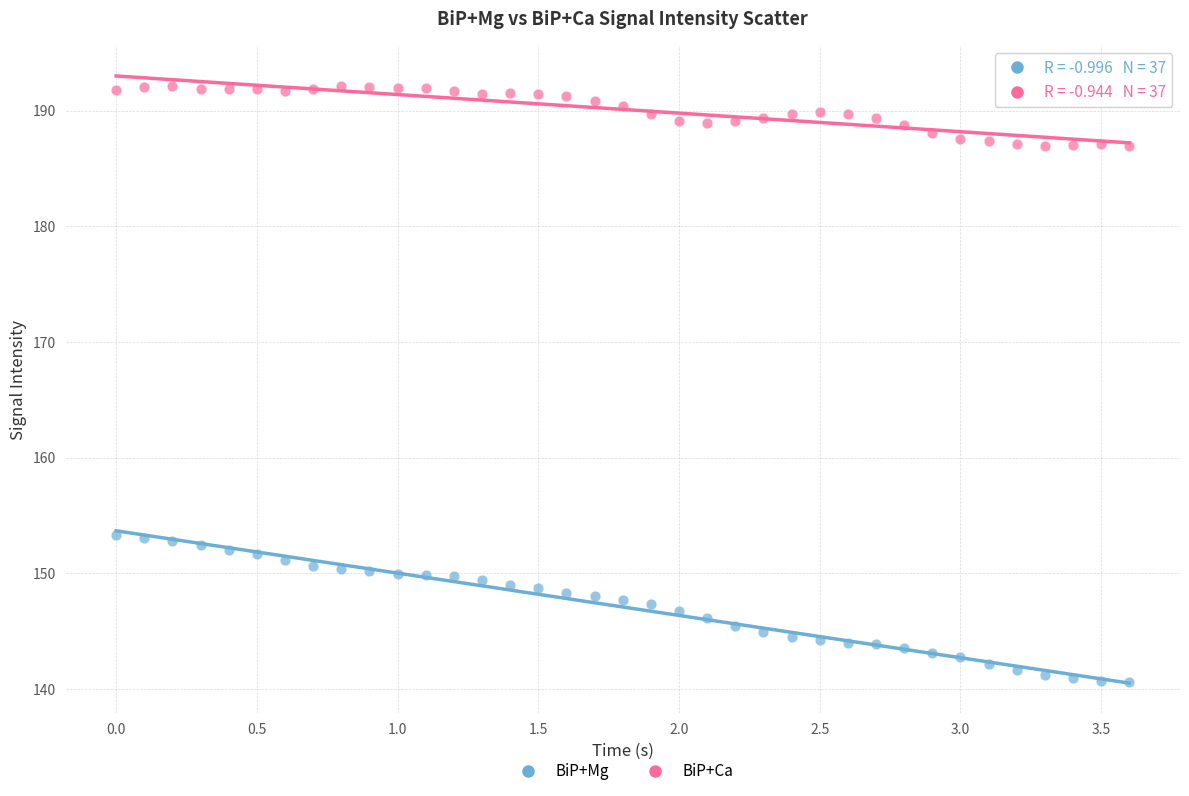

Which series has the largest Y range (max minus min)?

BiP+Mg